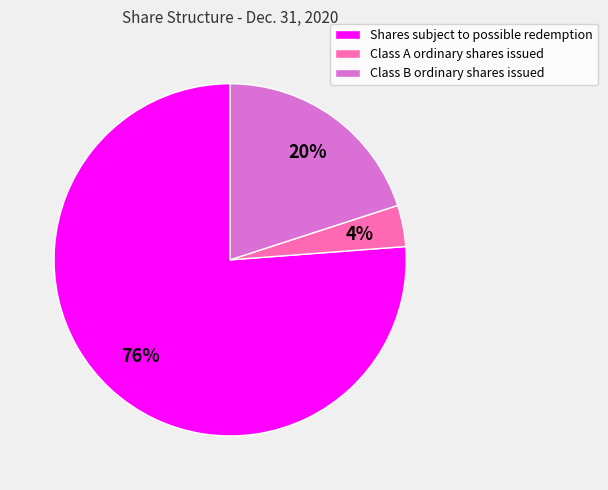

Which has a higher value, Class A ordinary shares issued or Shares subject to possible redemption?

Shares subject to possible redemption